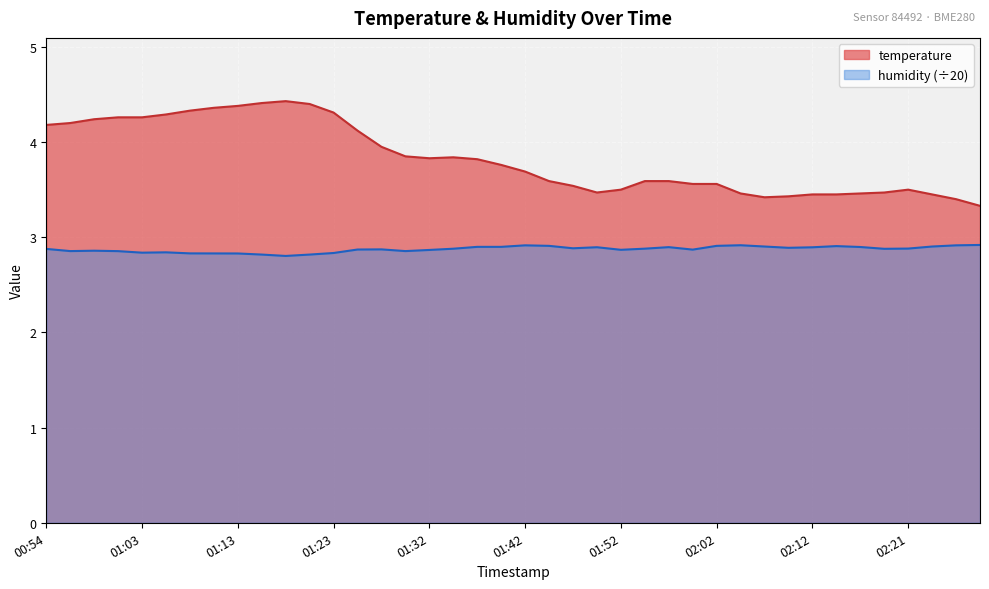

What is the average value of the humidity series?

2.9